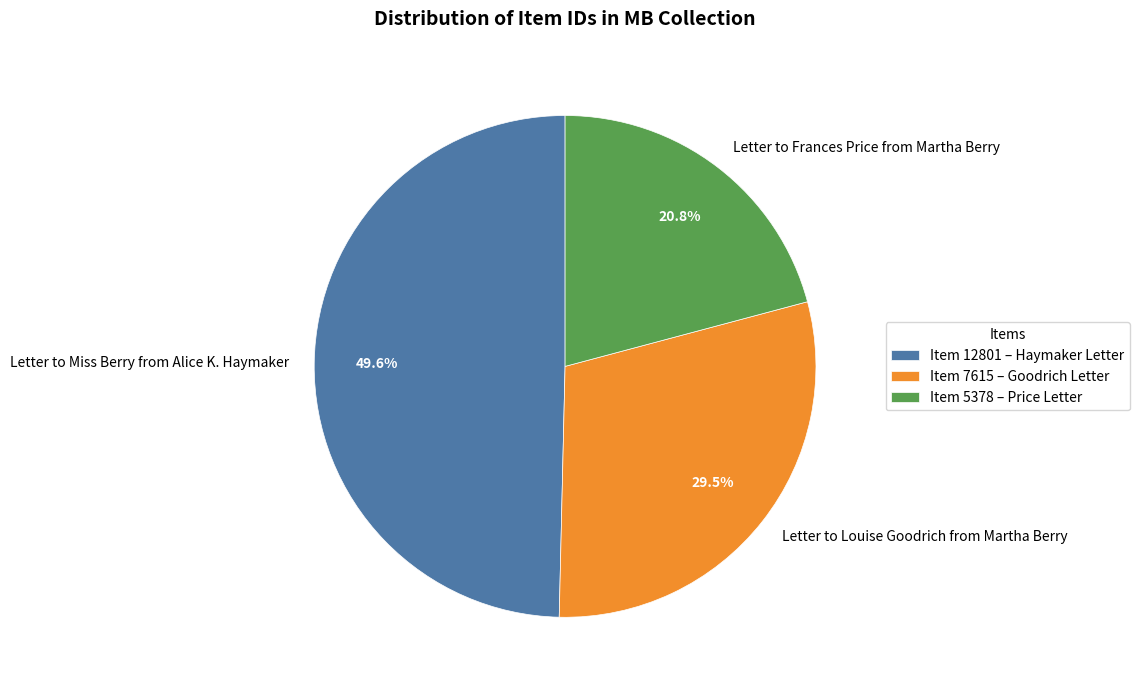

What is the largest slice in the pie chart?

Letter to Miss Berry from Alice K. Haymaker